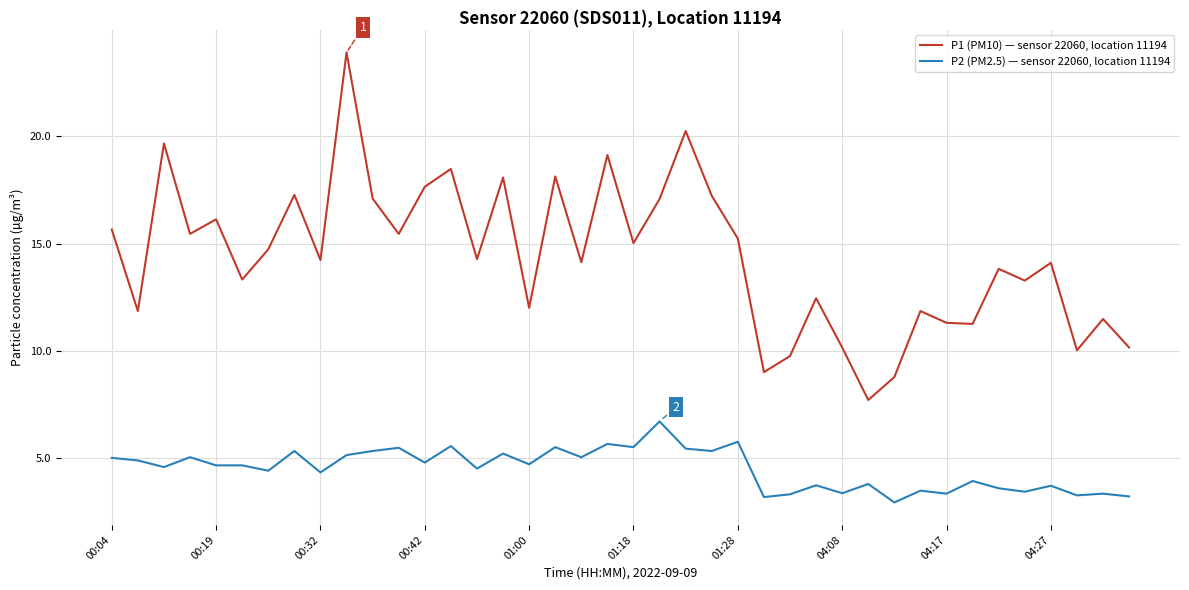

Which series has the largest range (max minus min)?

P1 (PM10) — sensor 22060, location 11194